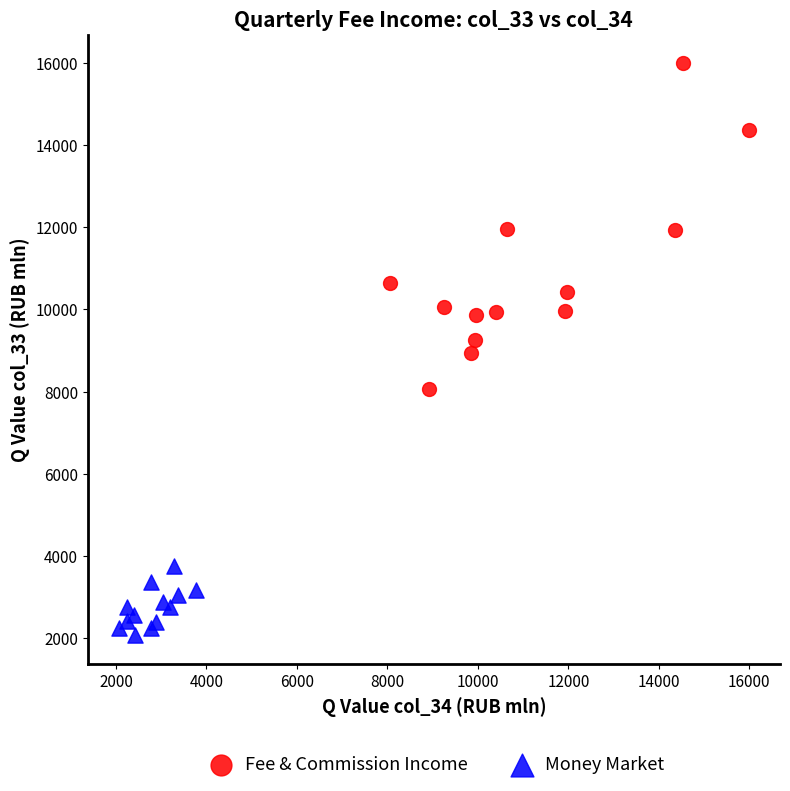

Which series has the largest Y range (max minus min)?

Fee & Commission Income